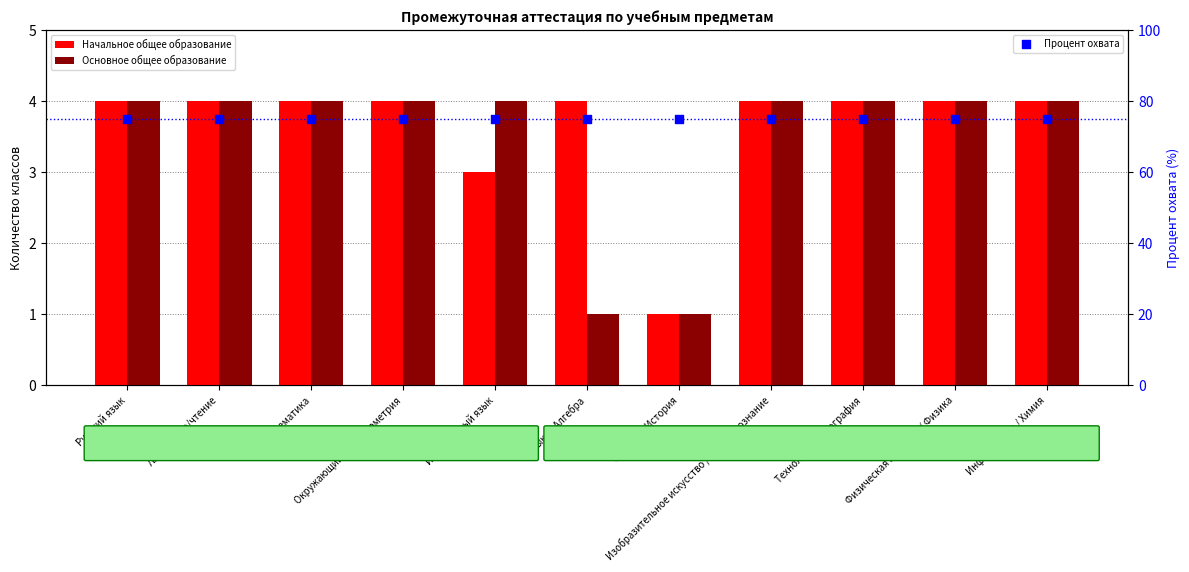

Which series has the largest total across all categories?

Процент охвата